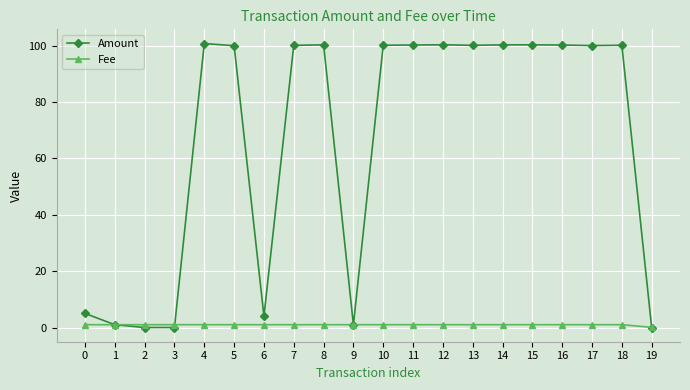

Which series changed the most between 1 and 8?

Amount